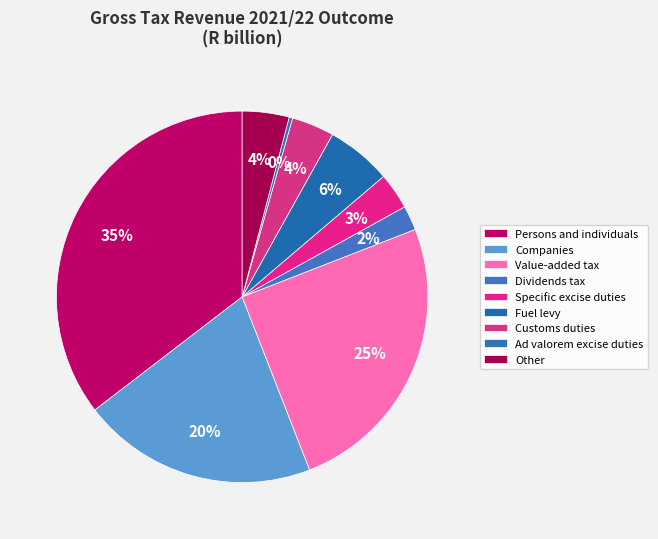

Does Customs duties account for over 50% of the chart?

No